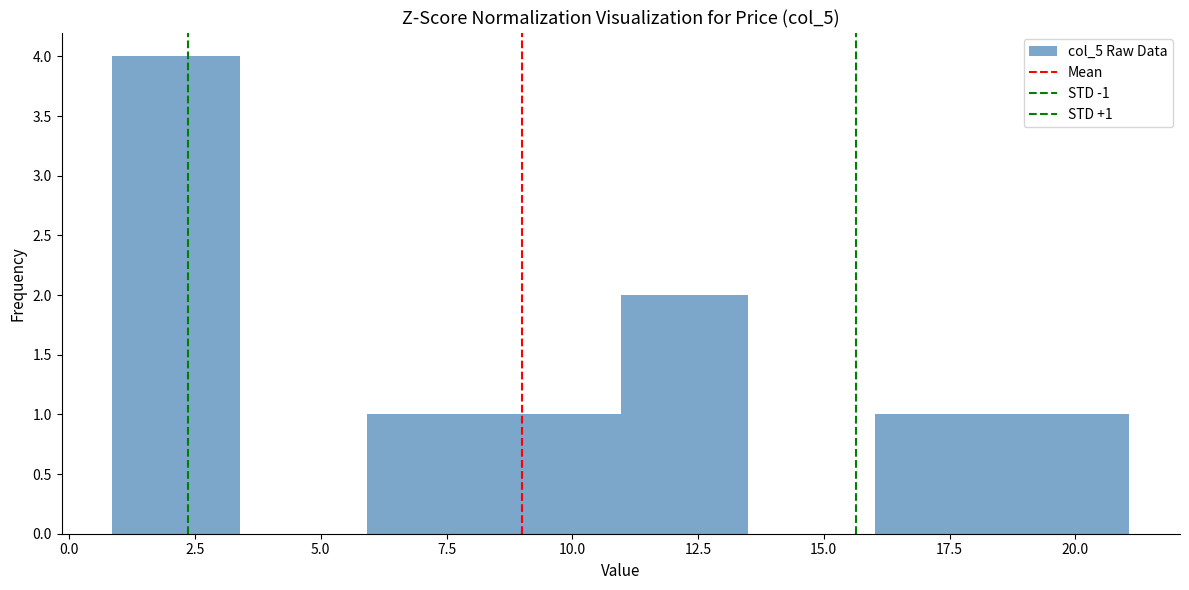

Which range on the x-axis has the tallest bar?

1.0 to 3.5